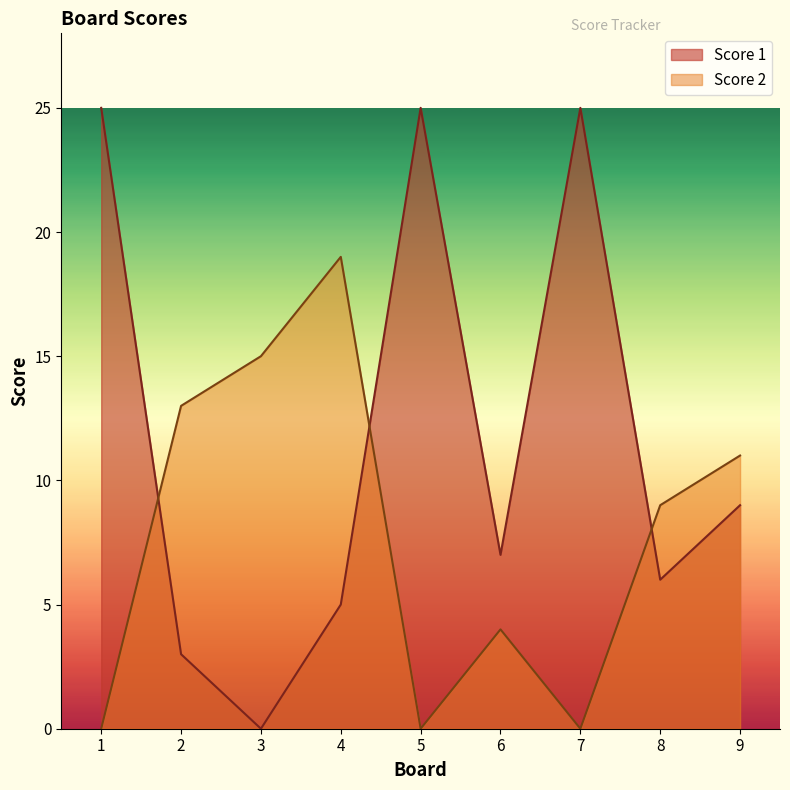

Which series has the largest total across all categories?

Score 1